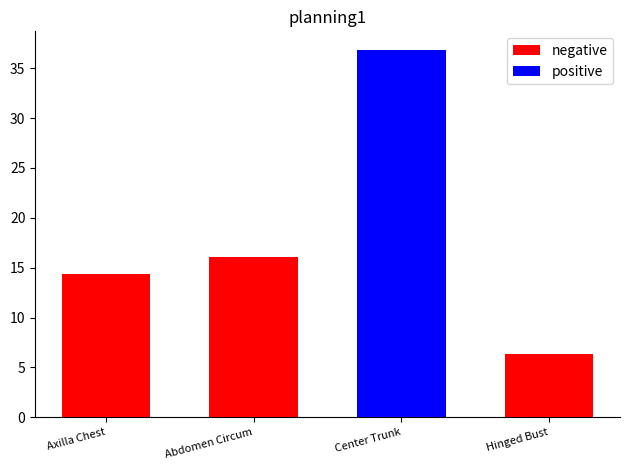

At which category is the sum across all series the highest?

Center Trunk